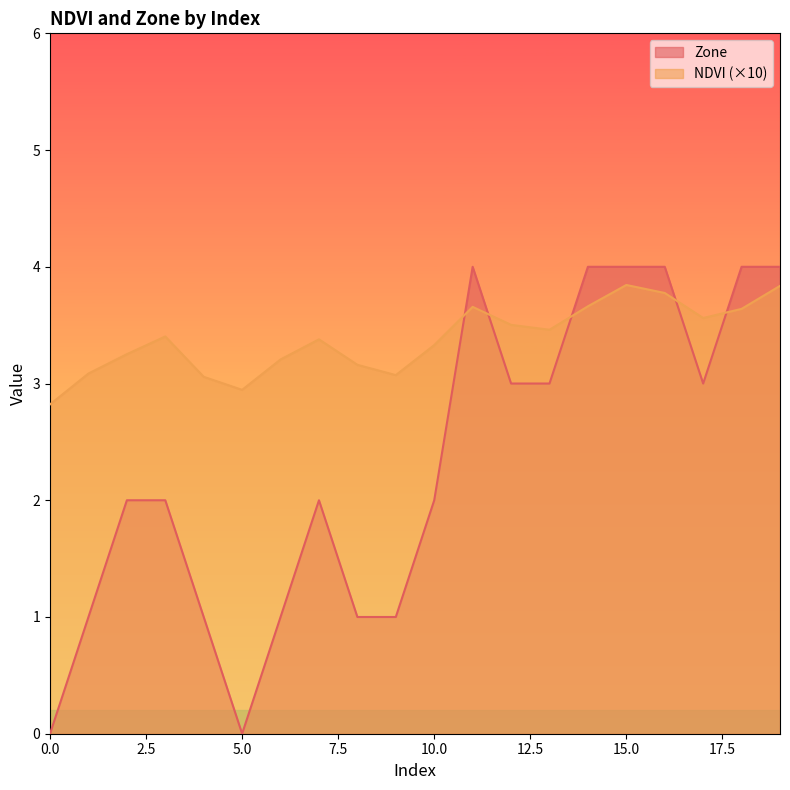

Reading right to left, list all the values displayed in this chart.

NDVI: 19=3.8	18=3.6	17=3.6	16=3.8	15=3.8	14=3.7	13=3.5	12=3.5	11=3.7	10=3.3	9=3.1	8=3.2	7=3.4	6=3.2	5=2.9	4=3.1	3=3.4	2=3.3	1=3.1	0=2.8
Zone: 19=4.0	18=4.0	17=3.0	16=4.0	15=4.0	14=4.0	13=3.0	12=3.0	11=4.0	10=2.0	9=1.0	8=1.0	7=2.0	6=1.0	5=0.0	4=1.0	3=2.0	2=2.0	1=1.0	0=0.0